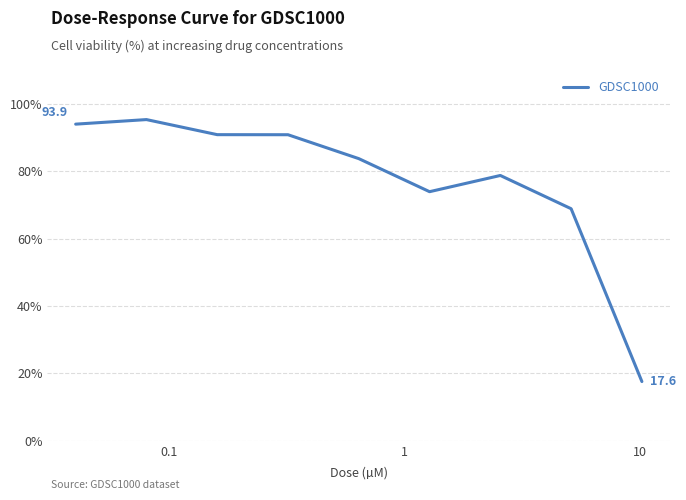

What is the greatest value displayed?

95.3